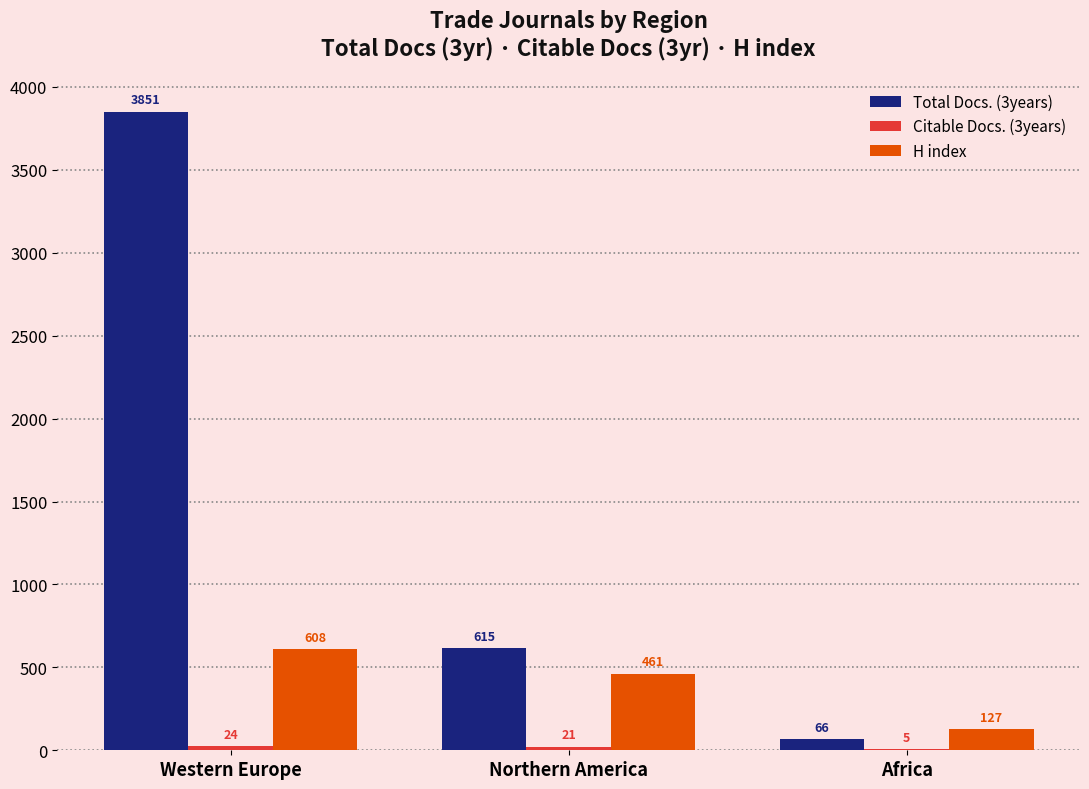

At which label is Total Docs. (3years) closest to 1958?

Northern America